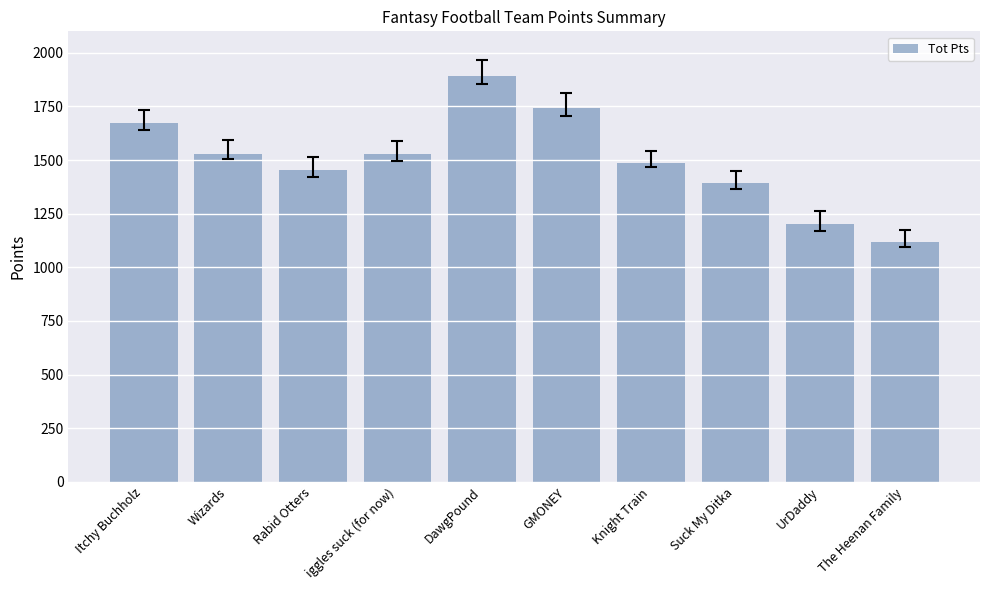

Are the bars grouped side by side (vs. stacked)?

No